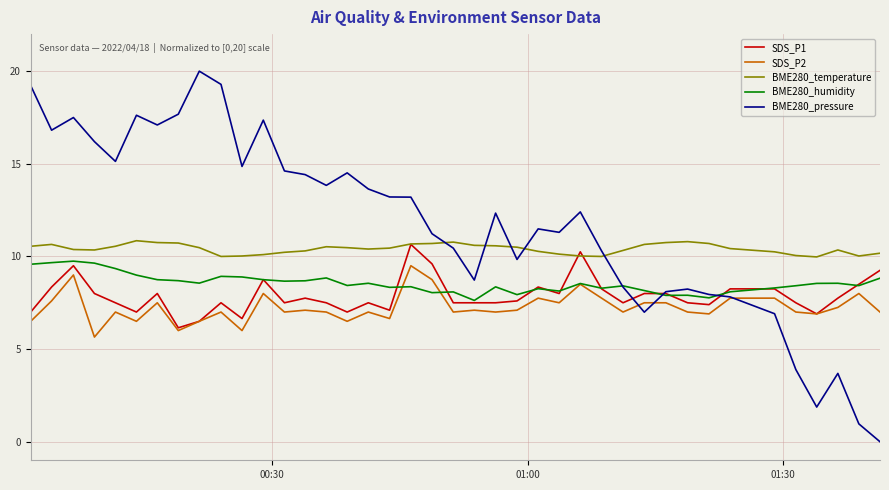

Which series has the largest total across all categories?

BME280_pressure